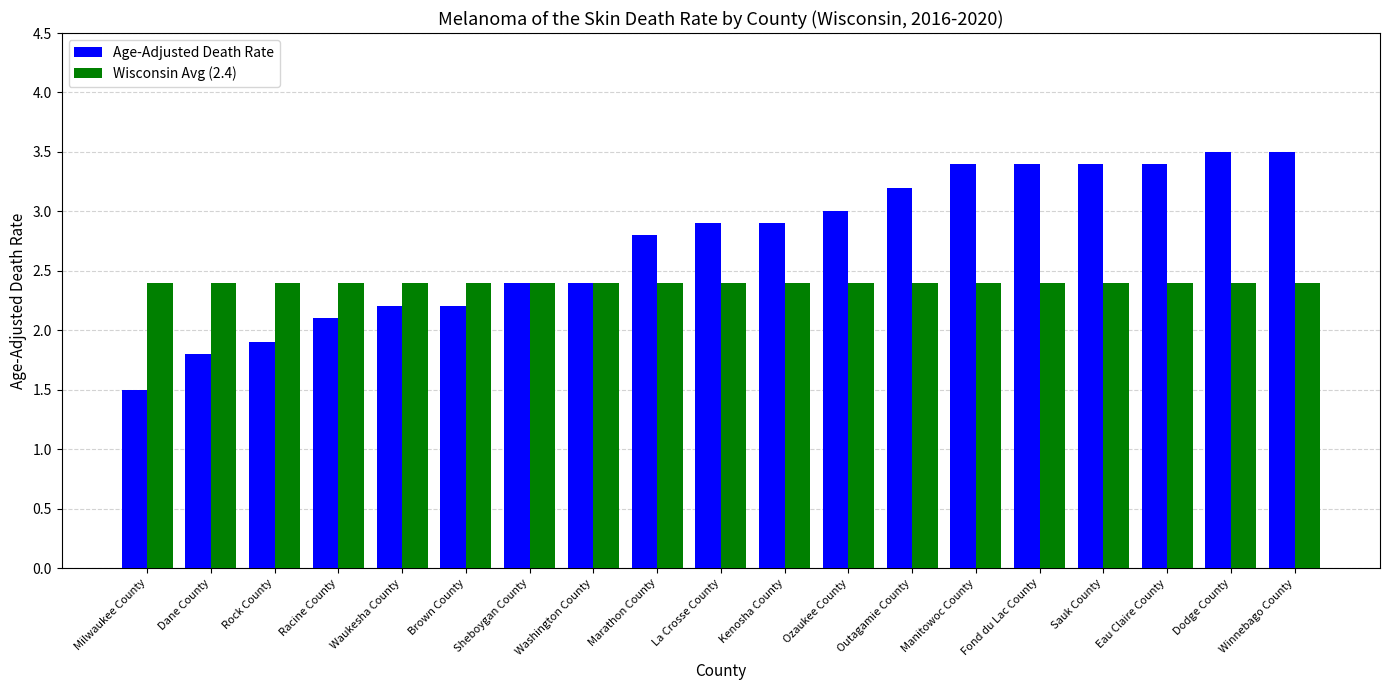

What is the total value across all series at Winnebago County?

5.9